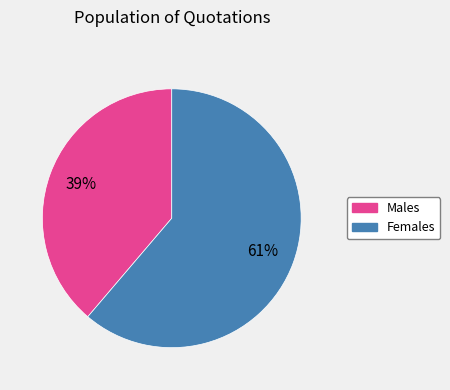

Is there any slice that represents more than half of the pie?

Yes